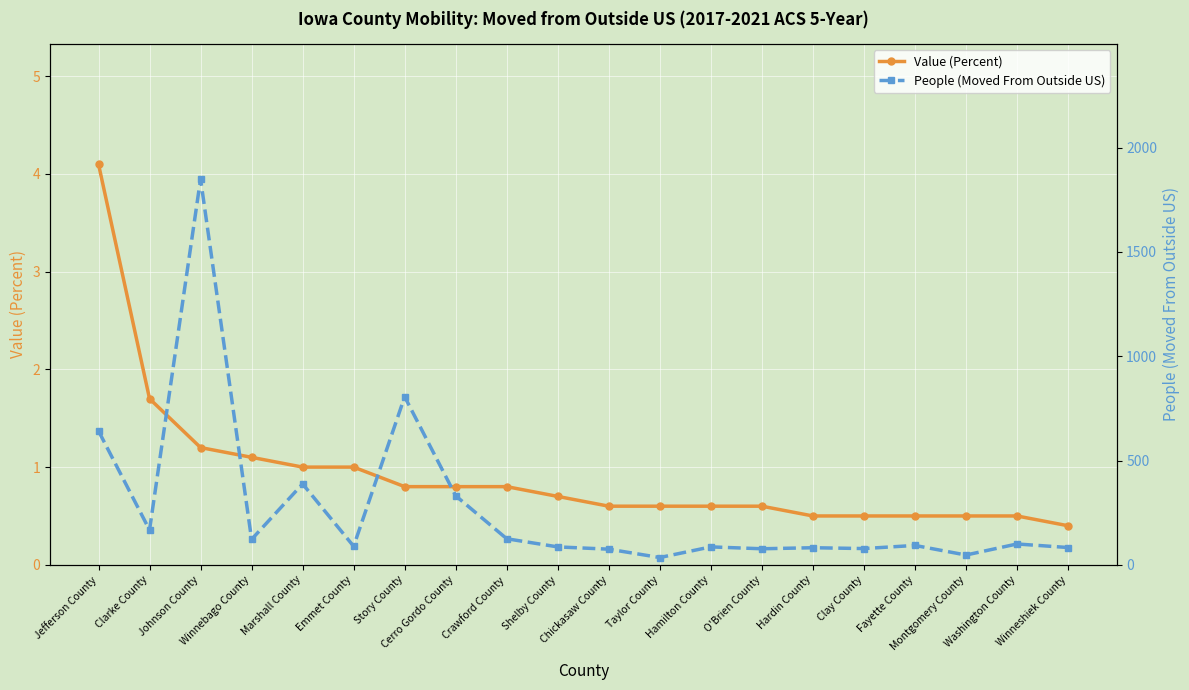

What is the sum of all Value (Percent) values?

18.5